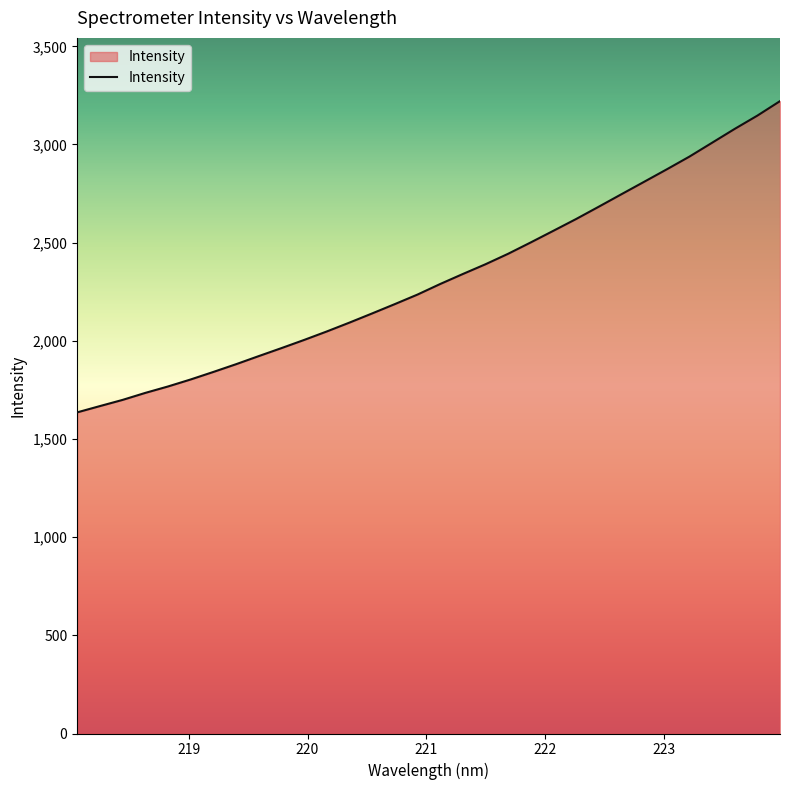

What is the sum of all values?

74276.2